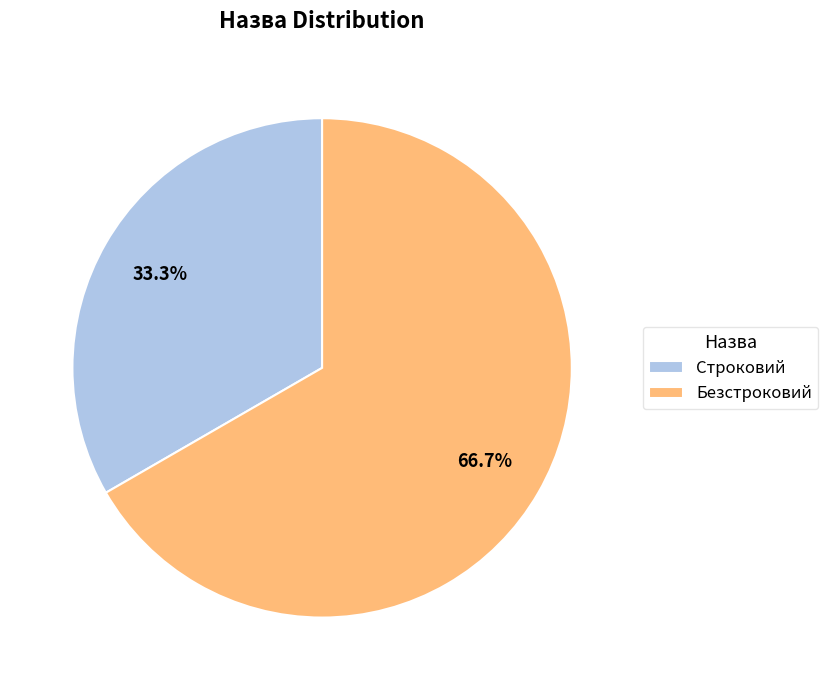

To the nearest percent, what is the difference between the largest and smallest slice percentages?

33%